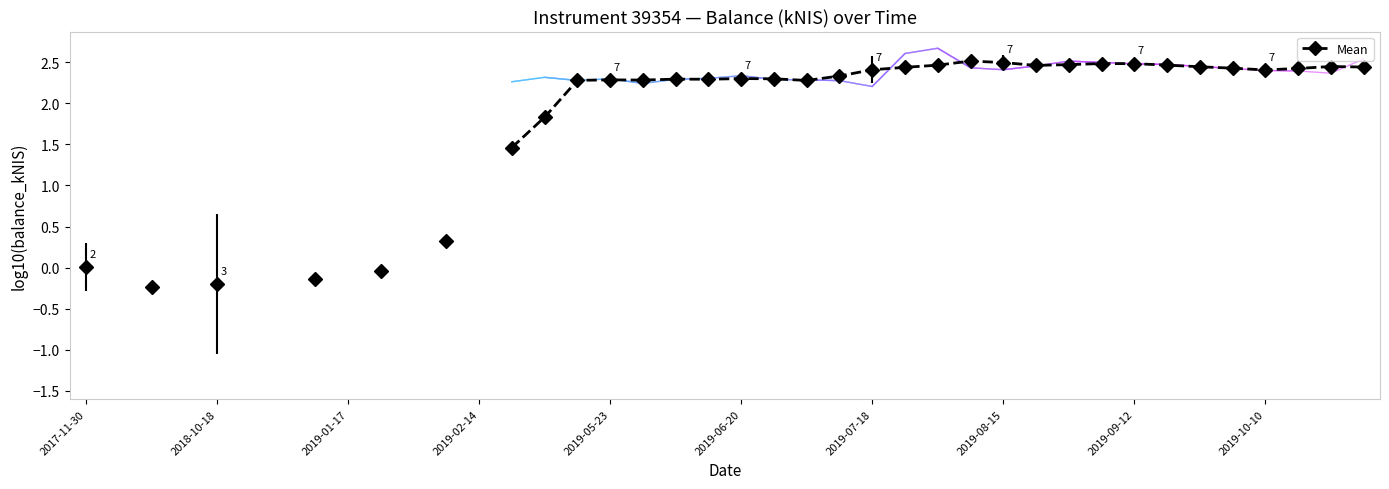

What is the greatest value displayed?

2.5